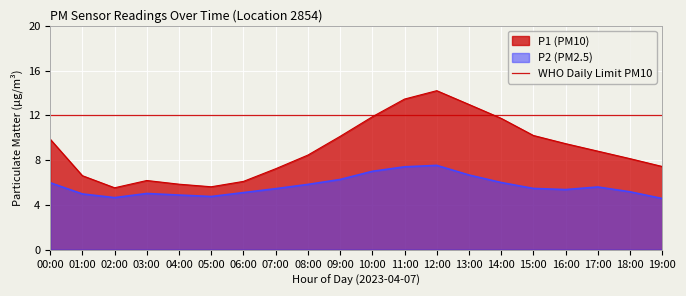

Which series changed the most between 11:00 and 13:00?

P2